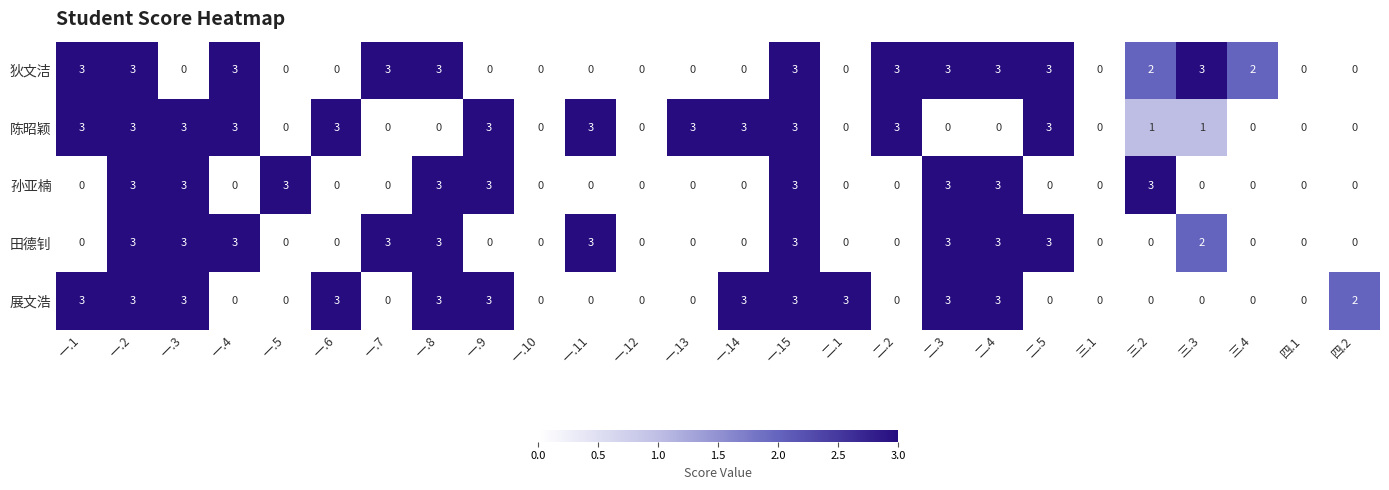

Which series has the largest total across all categories?

陈昭颖